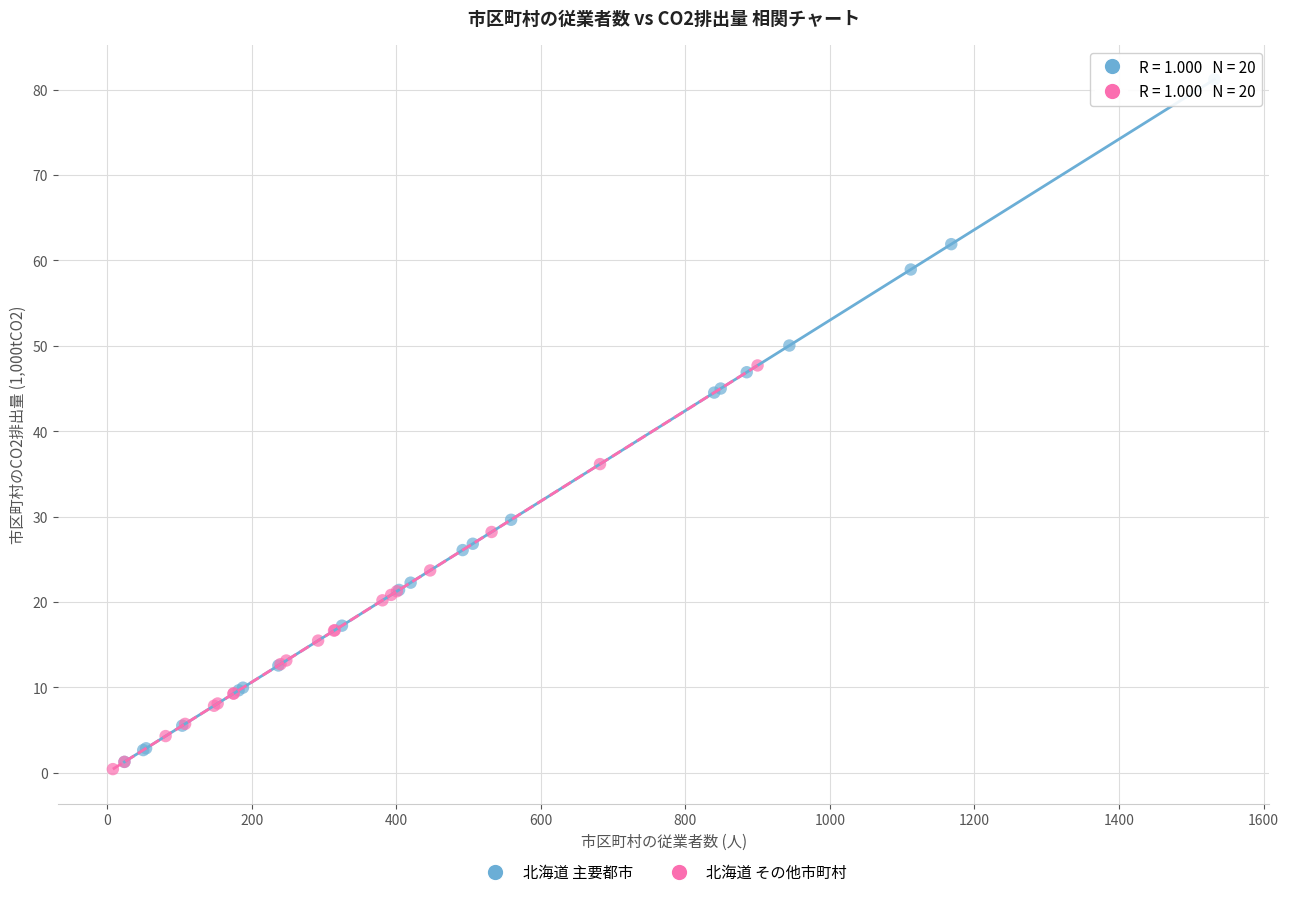

What are all the series names shown in the legend?

北海道 主要都市, 北海道 その他市町村